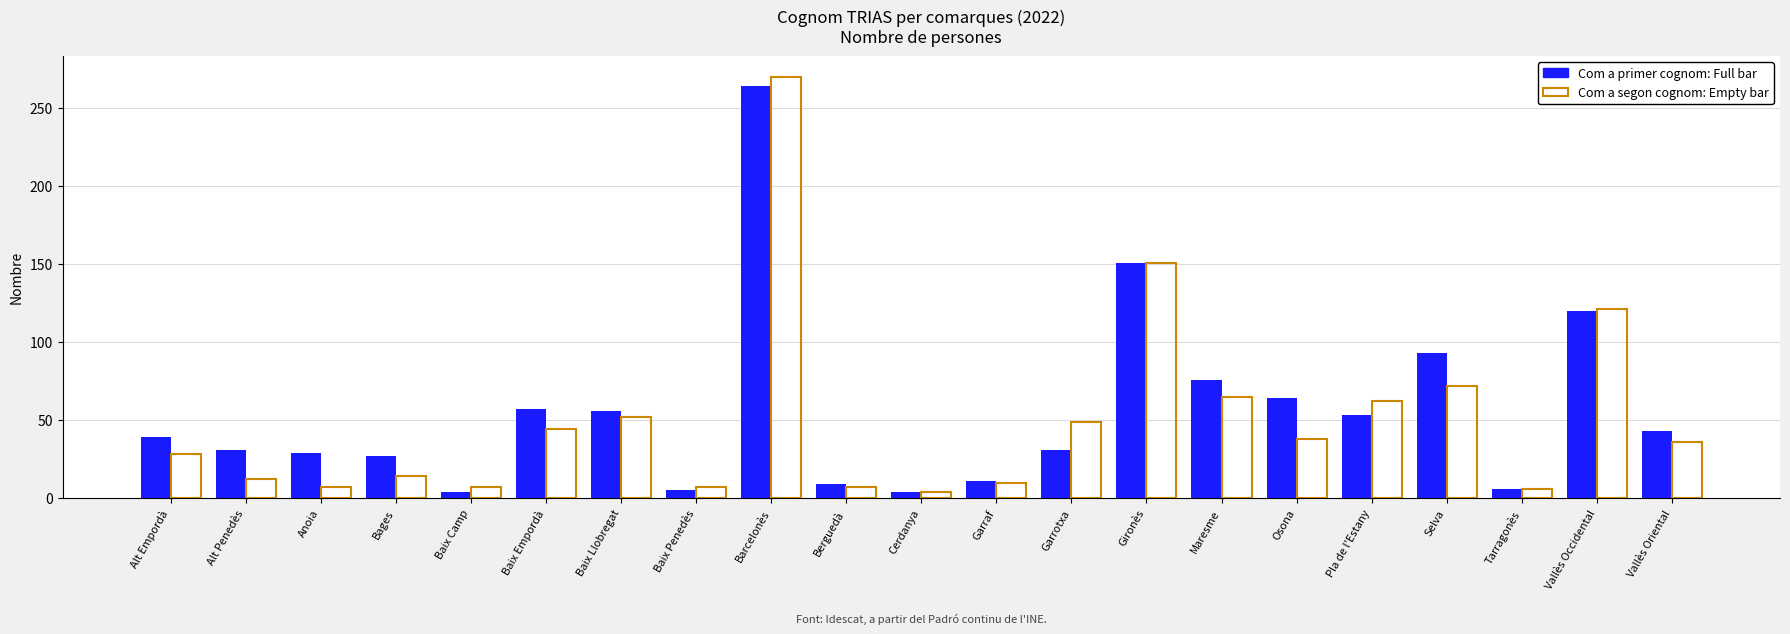

What is the greatest value displayed?

270